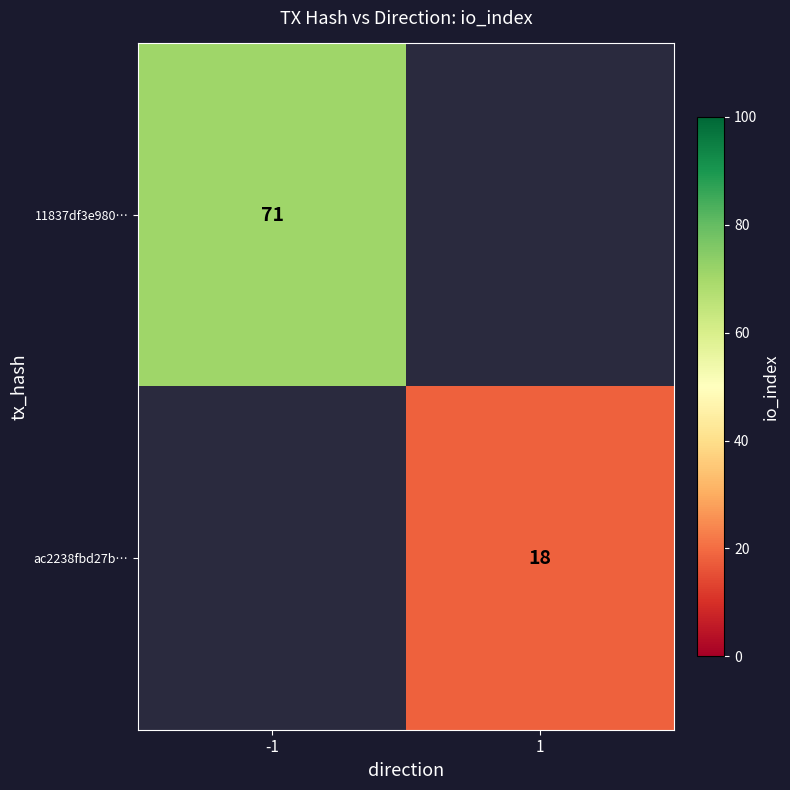

Is it true that ac2238fbd27b… equals 8 at 1?

False